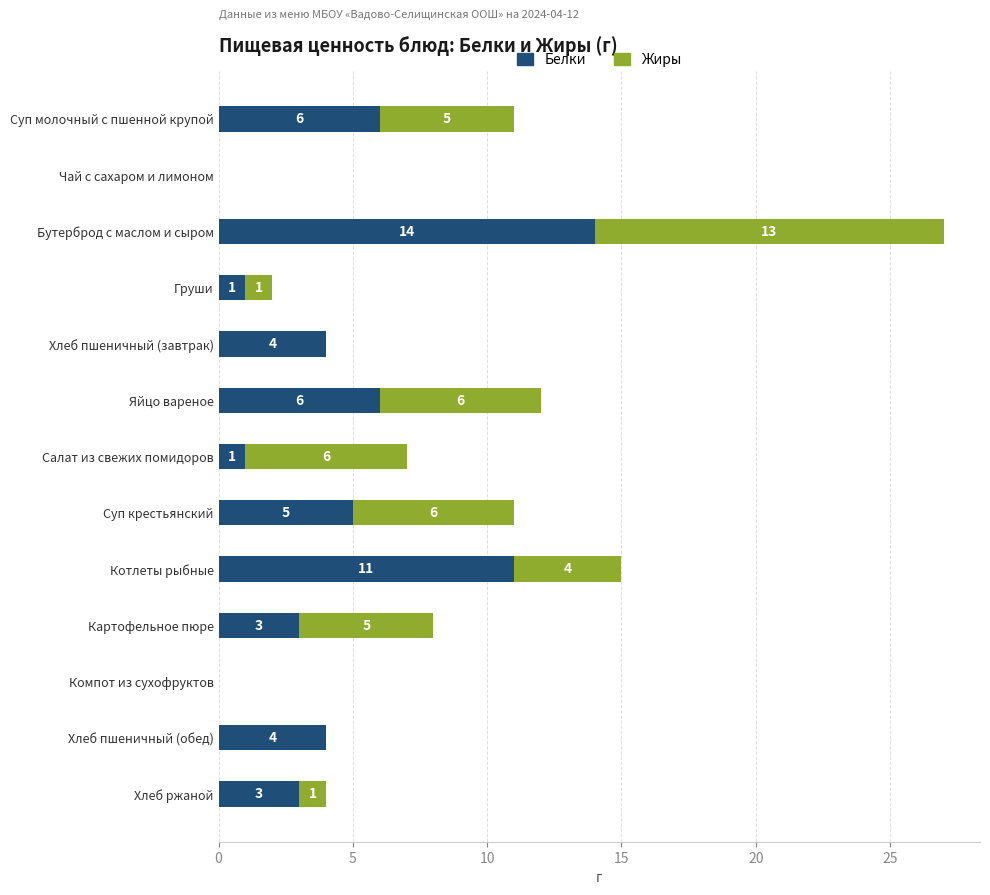

How many positive values does the Белки series have?

11